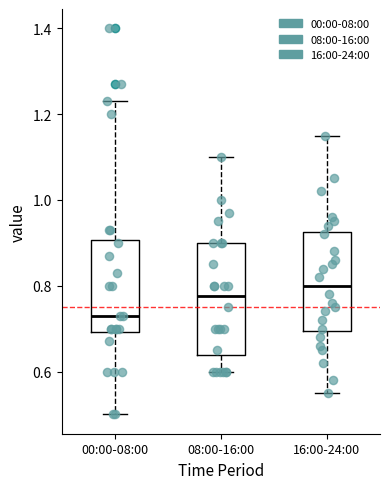

Which box is the tallest, from its lower edge to its upper edge?

08:00-16:00